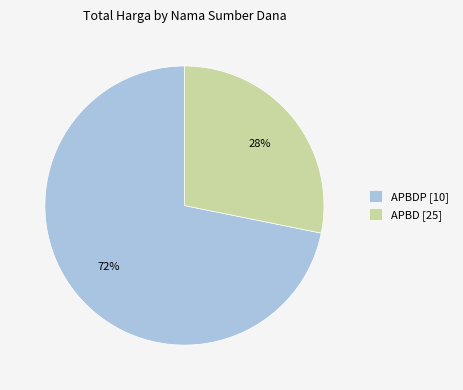

Do APBDP [10] and APBD [25] together represent more than half of the pie?

Yes